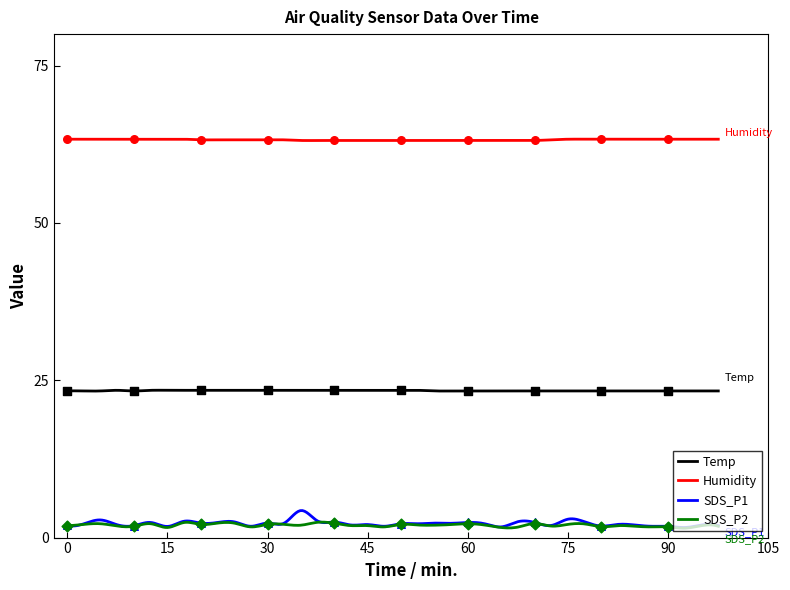

What are all the series names shown in the legend?

Temp, Humidity, SDS_P1, SDS_P2